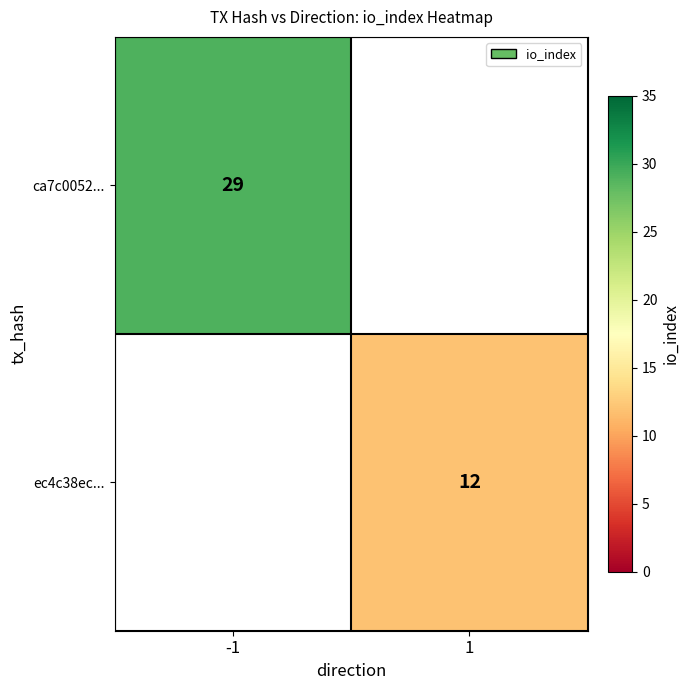

The ca7c0052... series shows 13 at -1. True or false?

False